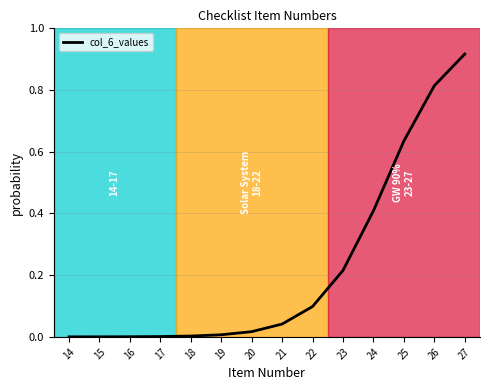

Is it true that the value at 17 is 0.0?

True